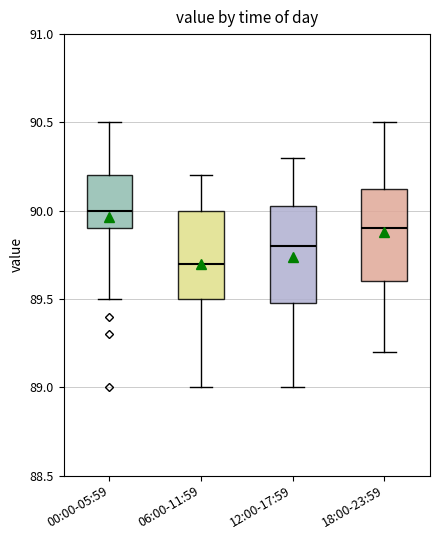

Reading left to right, transcribe this box plot: for each box, give where its median line is, the range the box spans, and where its two whiskers end, as read against the y-axis. The values are not printed on the chart, so give them approximately, as read against the axis.

00:00-05:59: median 90.00, box 89.90 to 90.20, whiskers 89.50 to 90.50
06:00-11:59: median 89.70, box 89.50 to 90.00, whiskers 89.00 to 90.20
12:00-17:59: median 89.80, box 89.50 to 90.05, whiskers 89.00 to 90.30
18:00-23:59: median 89.90, box 89.60 to 90.15, whiskers 89.20 to 90.50